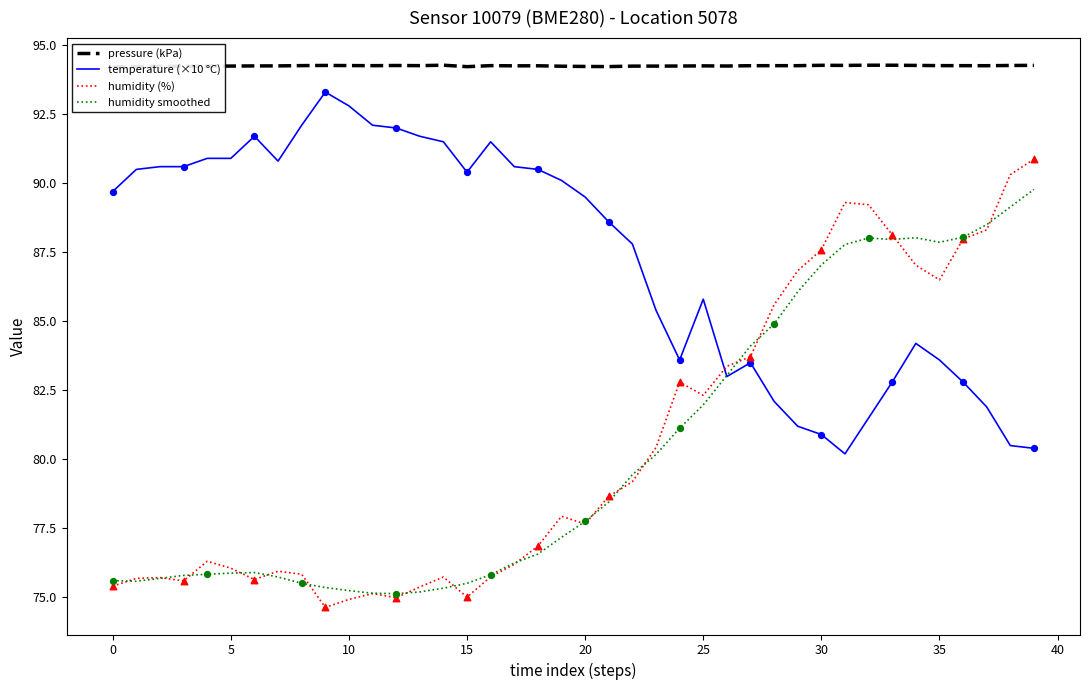

What is the lowest value of the temperature (×10 °C) series?

80.2